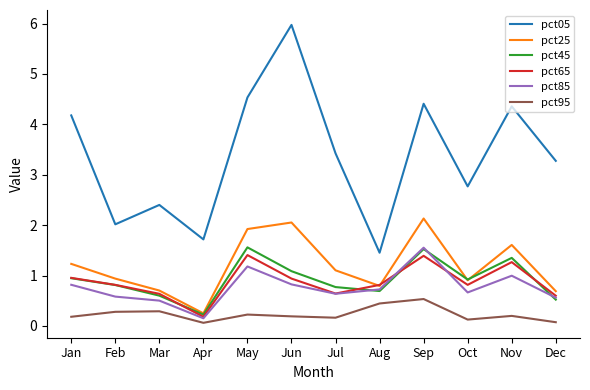

True or false: pct65 and pct05 intersect in this chart.

False